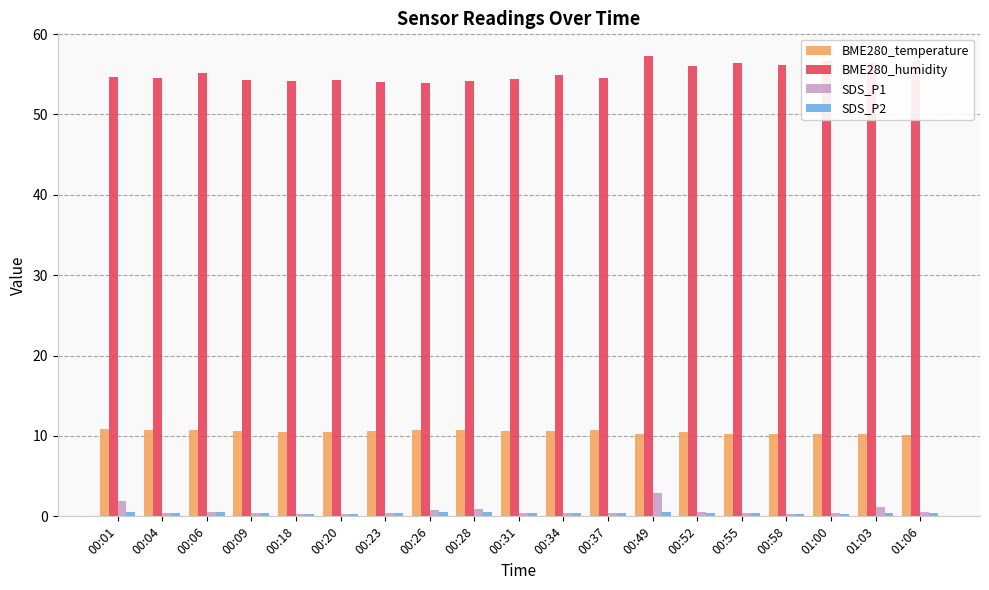

What is the average value of the BME280_temperature series?

10.5